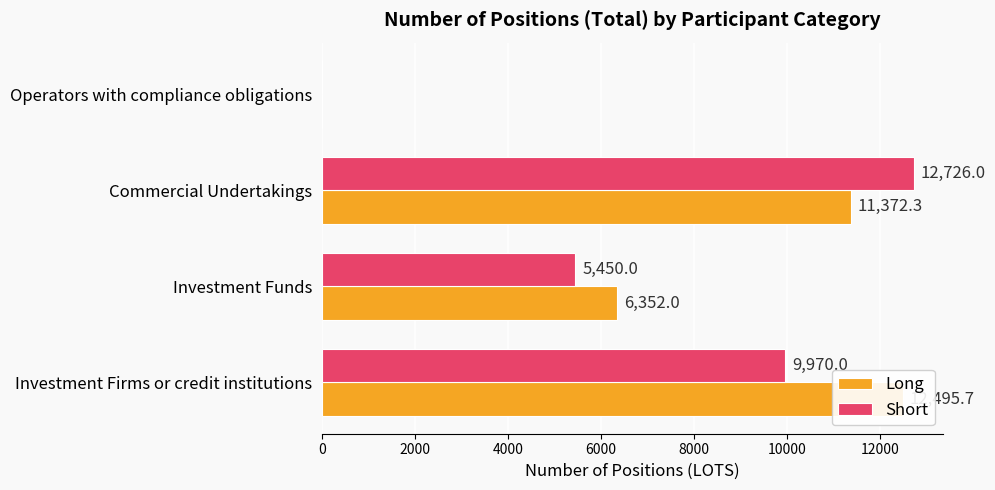

Reading left to right, transcribe all the data shown in this chart.

Long: 12495.7	6352.0	11372.3	0.0
Short: 9970.0	5450.0	12726.0	0.0